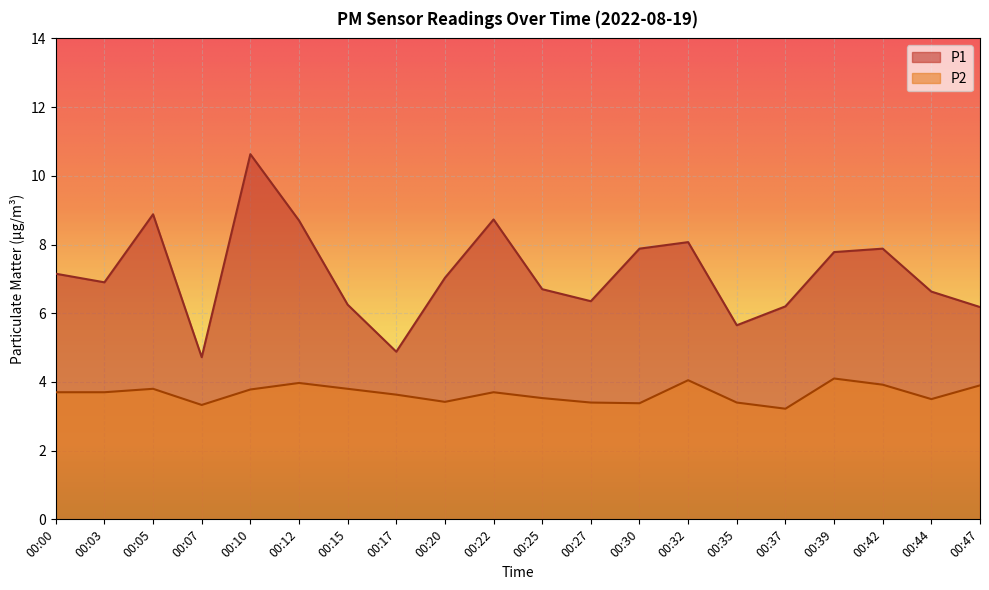

Is the value of P1 at 00:39 greater than the value of P2 at 00:39?

Yes